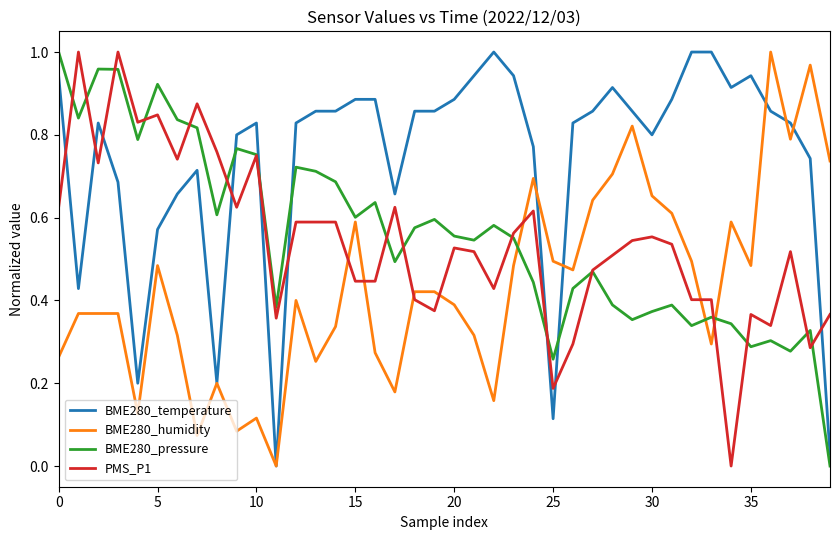

After their last crossing, which series has the higher values: PMS_P1 or BME280_pressure?

PMS_P1